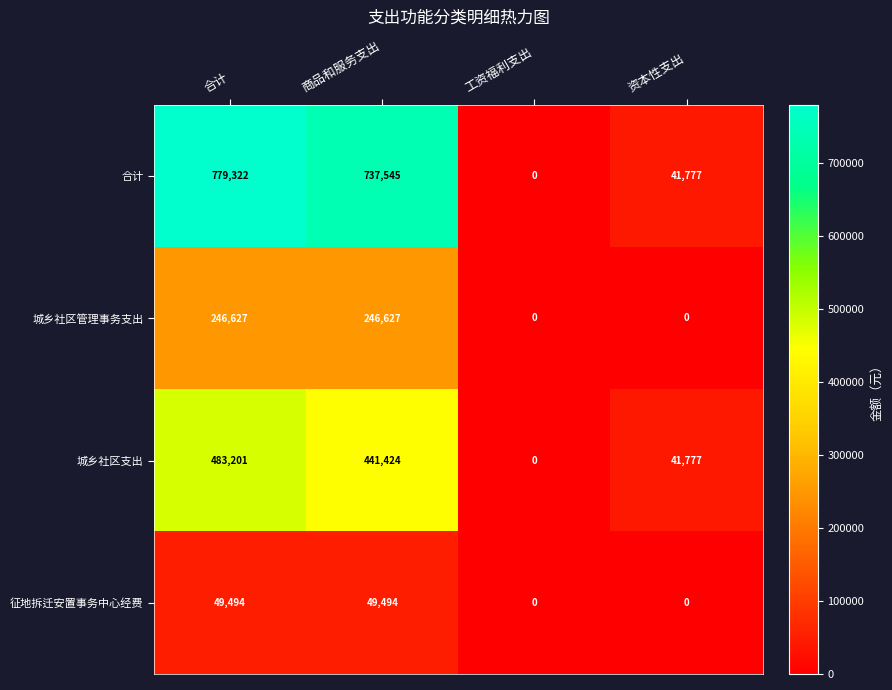

Which category has the lowest value in the 合计 series?

工资福利支出